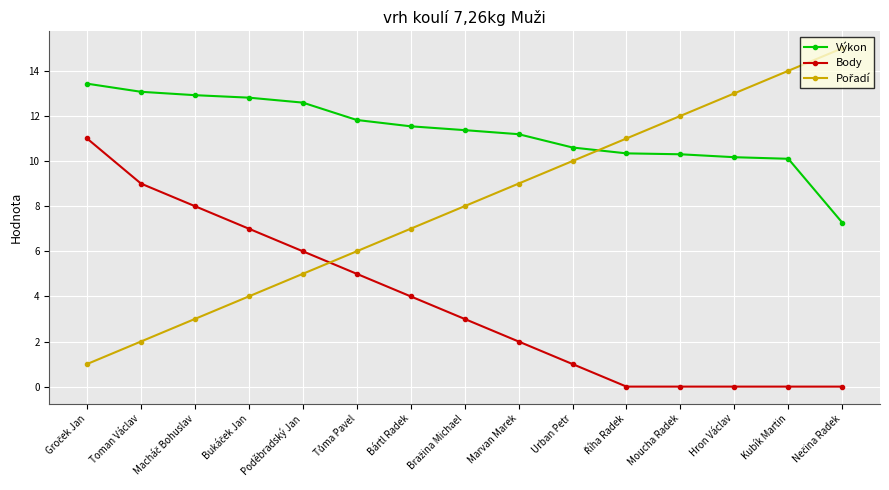

What is the spread (max minus min) of values at Moucha Radek?

12.0